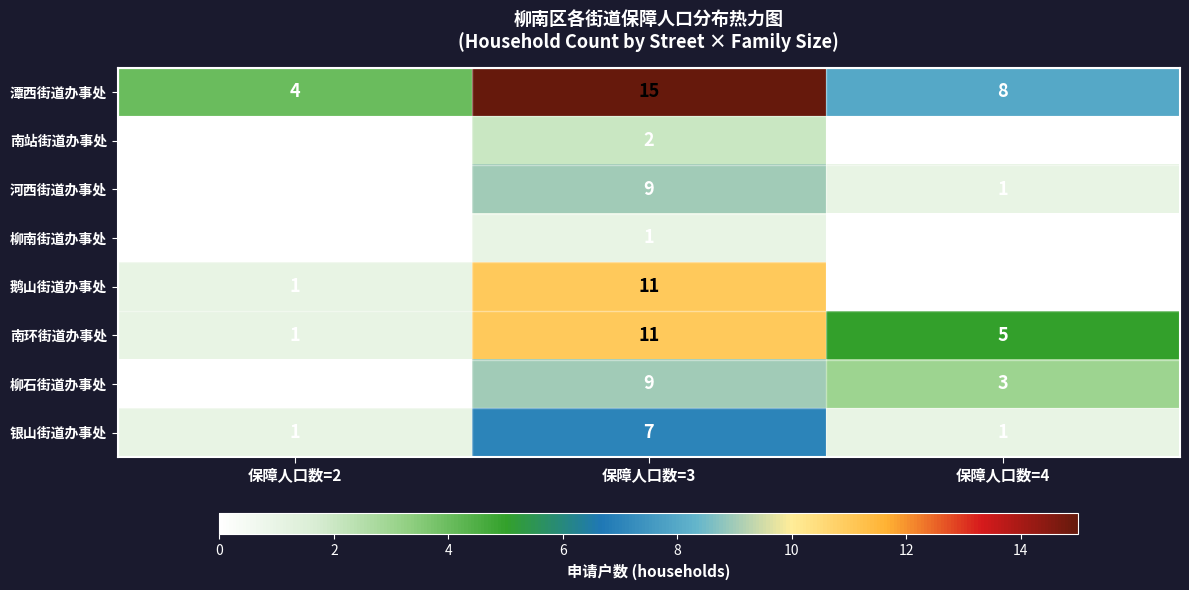

How many positive values does the 河西街道办事处 series have?

2